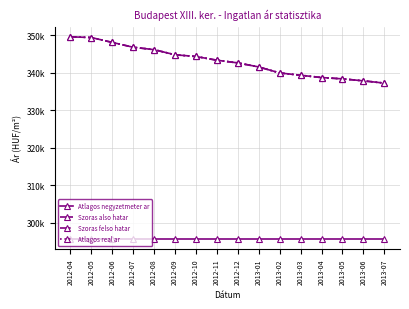

What is the value of the Szoras felso hatar point at the 14th from the left?

338419